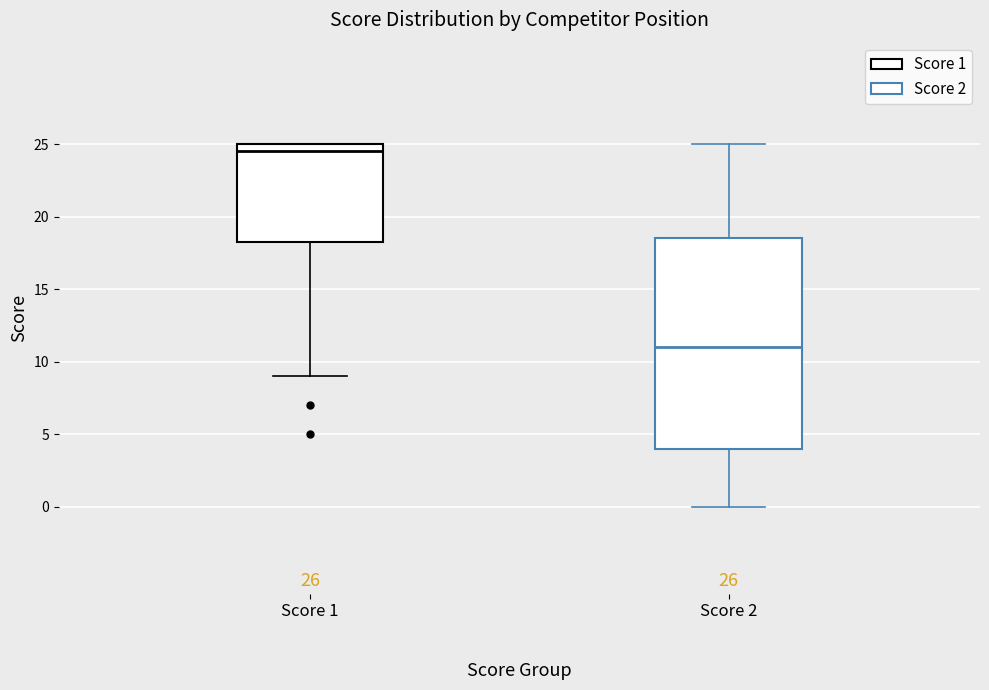

Comparing the boxes themselves (not the whiskers), which one is the tallest?

Score 2